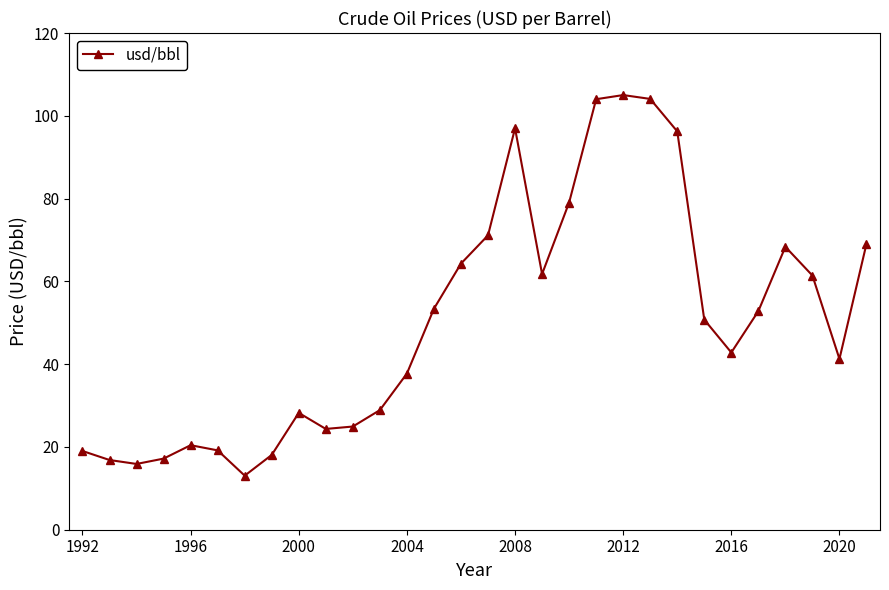

What is the maximum value shown in the chart?

105.0